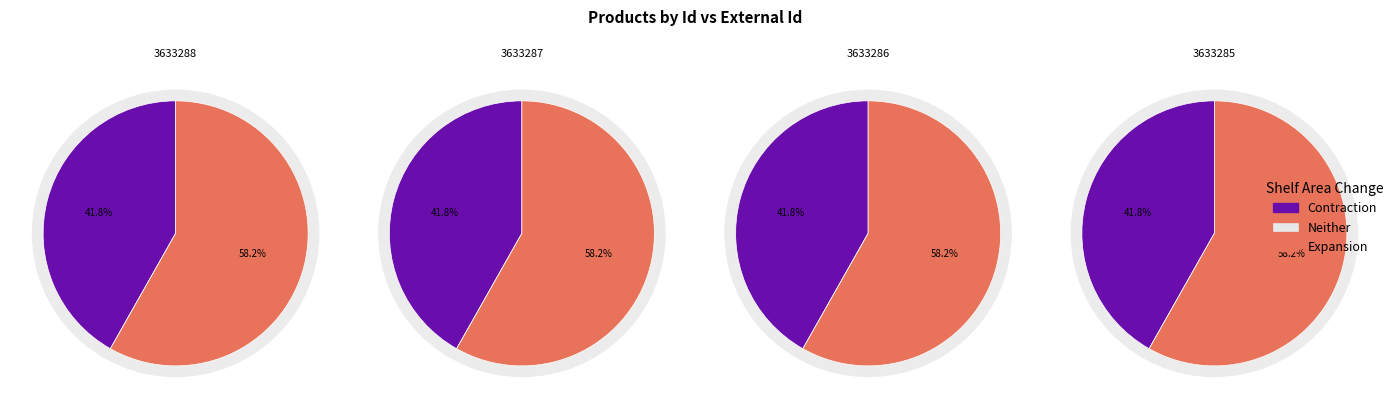

How much of the chart is everything except 3633286?

75.0%